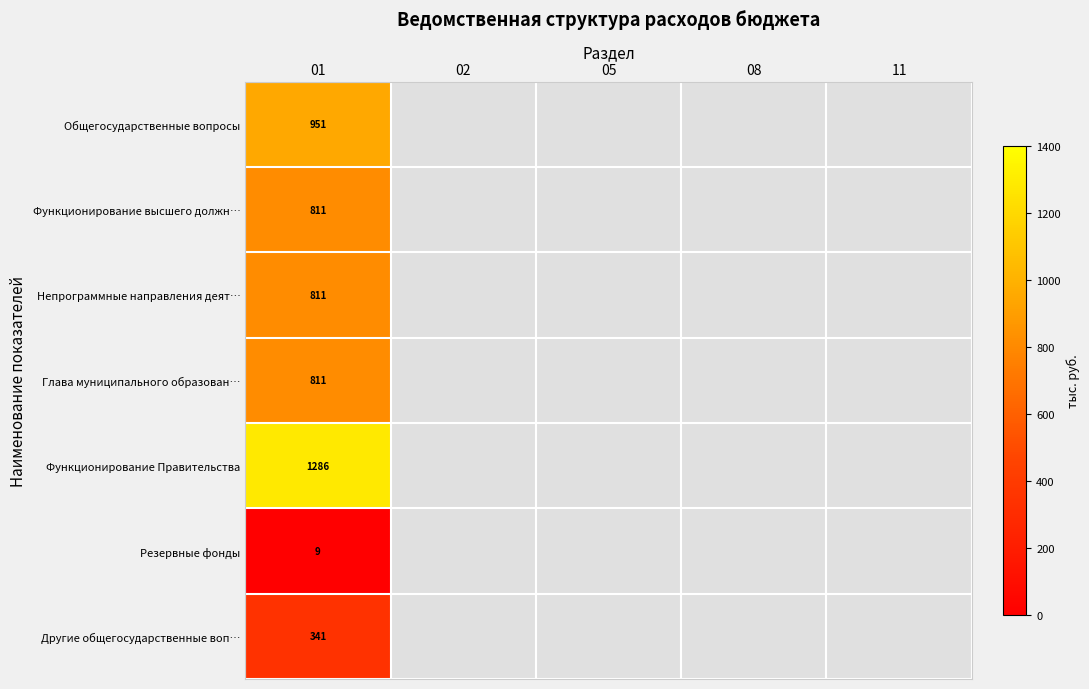

Is the value of Резервные фонды at 05 greater than the value of Глава муниципального образован… at 11?

No